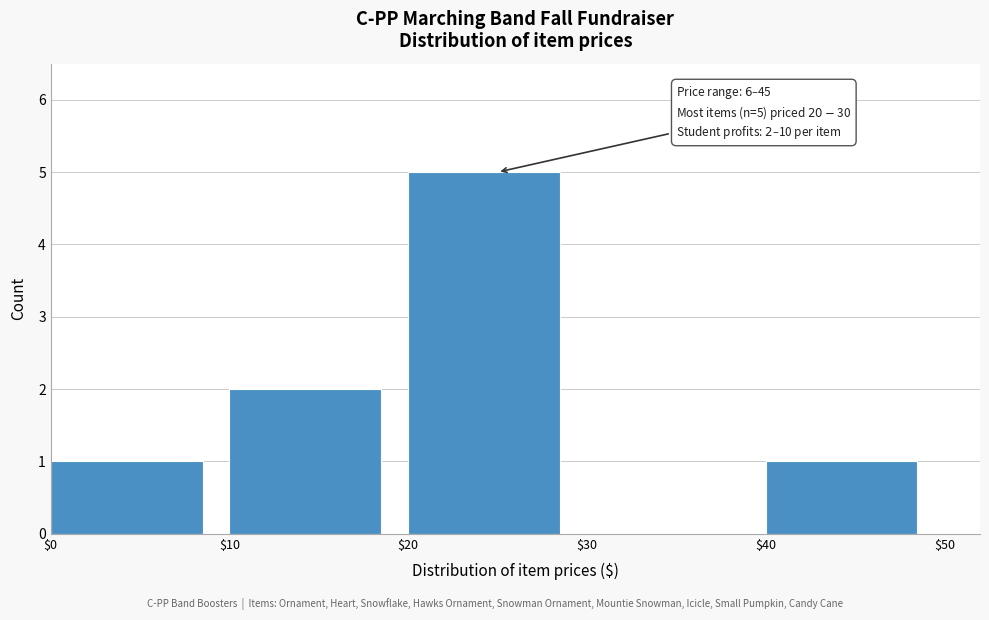

Over which range of the x-axis is the bar tallest?

$20 to $30